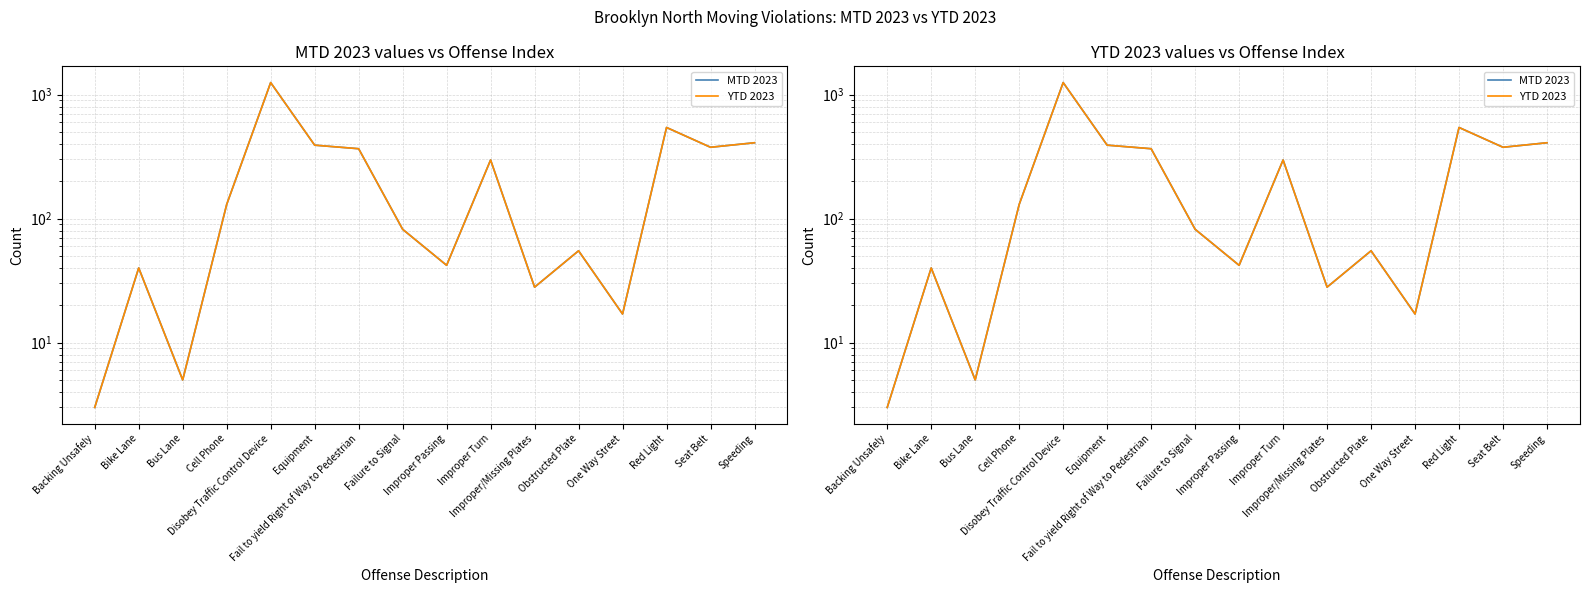

True or false: YTD 2023 has more than 2 points higher than both neighbors.

True